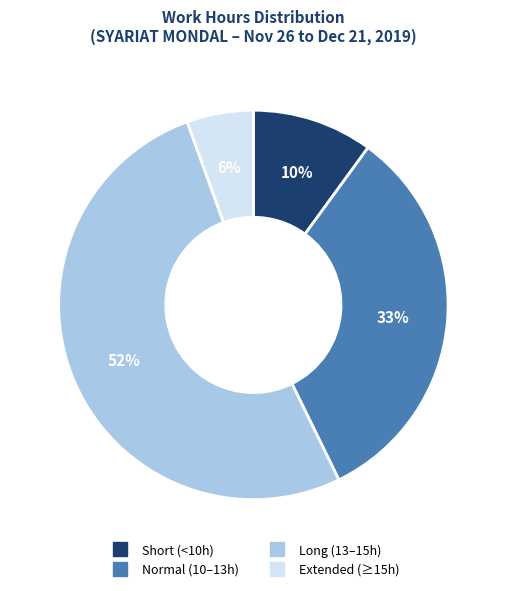

Does any single category account for the majority?

Yes